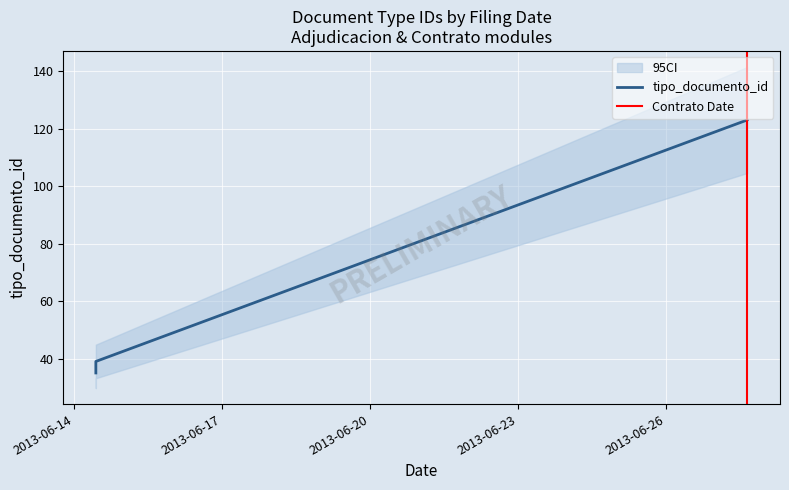

Is it true that the value at 2013-06-14 10:47:36 is 56?

False